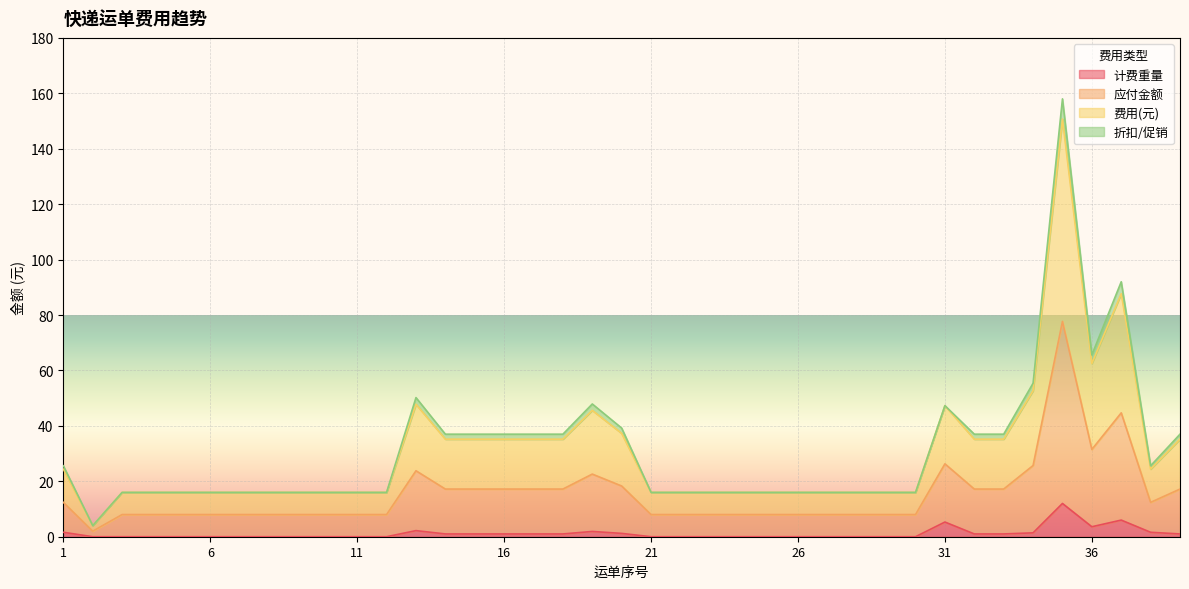

True or false: 费用(元) has a value of 80.5 at 31.

False